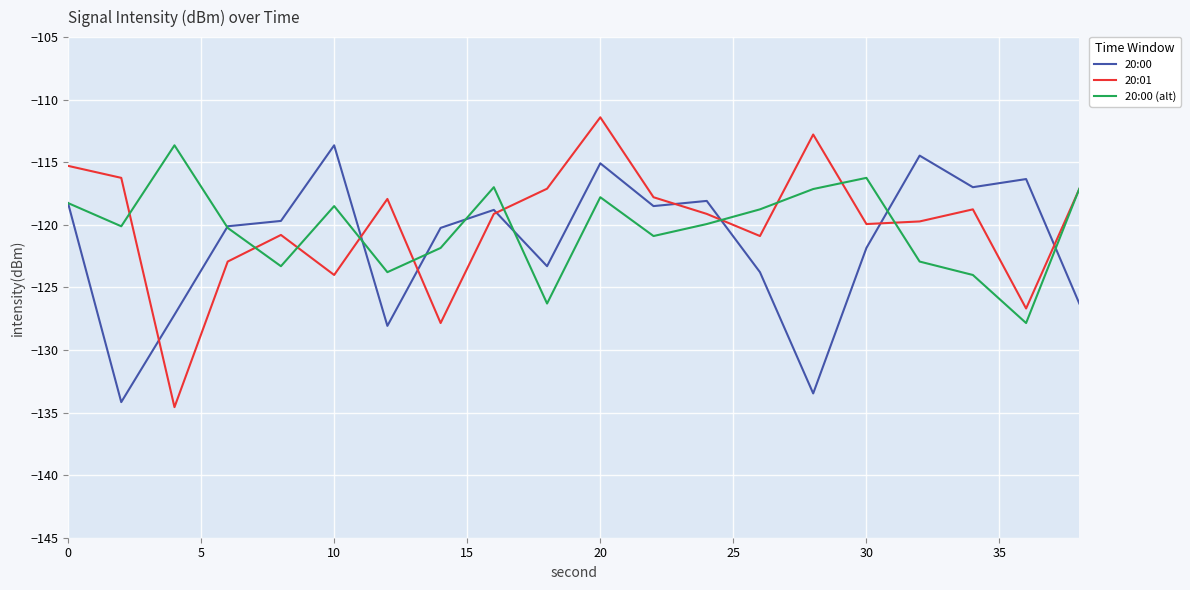

What is the smallest value displayed?

-134.6